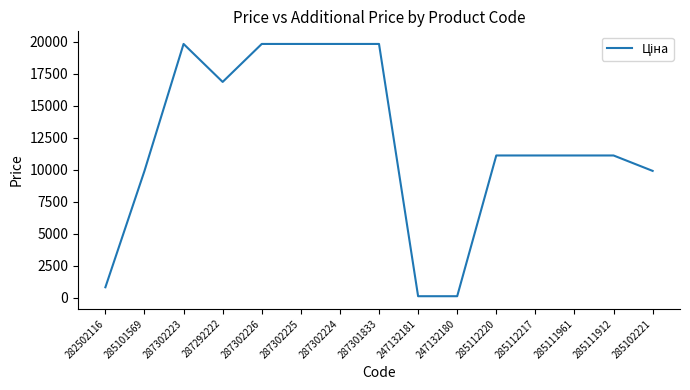

Approximately how many times larger is the value at 287302223 compared to 285111961?

1.8